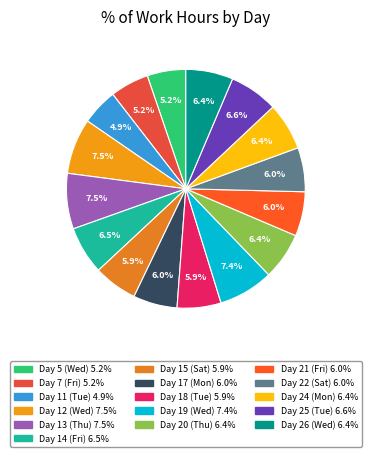

How much of the chart is everything except Day 13 (Thu)?

92.5%